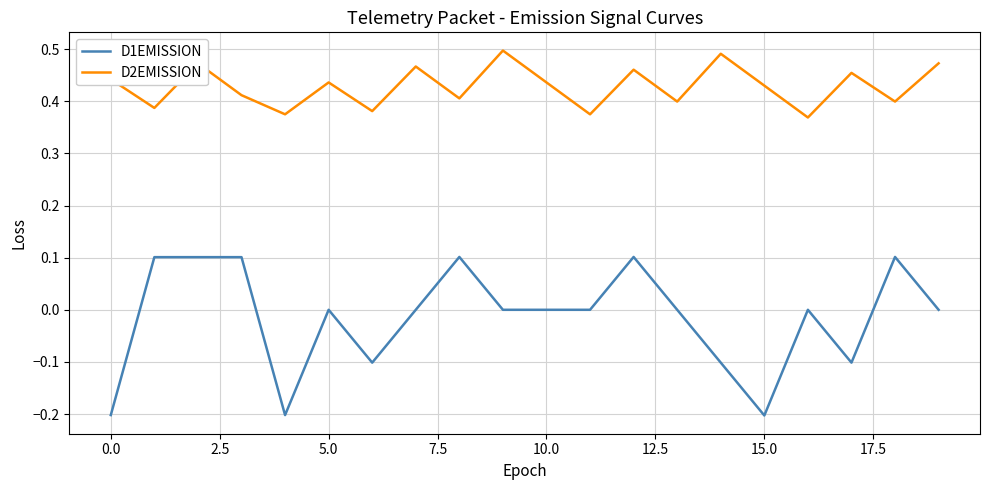

True or false: D1EMISSION and D2EMISSION cross at least once.

False